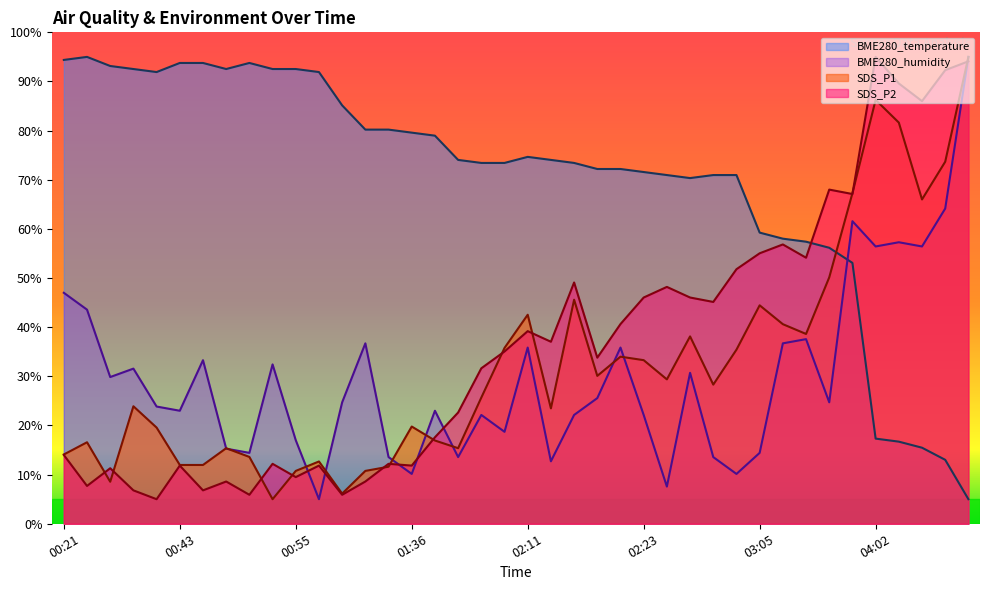

Rank the categories by BME280_temperature value from highest to lowest.

00:25, 00:21, 00:43, 00:45, 00:50, 00:35, 00:38, 00:48, 00:53, 00:55, 00:40, 00:58, 01:12, 01:31, 01:33, 01:36, 01:38, 02:11, 02:03, 02:13, 02:06, 02:08, 02:16, 02:18, 02:21, 02:23, 02:26, 02:31, 02:39, 02:28, 03:05, 03:07, 03:12, 03:15, 03:20, 04:02, 04:07, 04:10, 04:21, 04:45